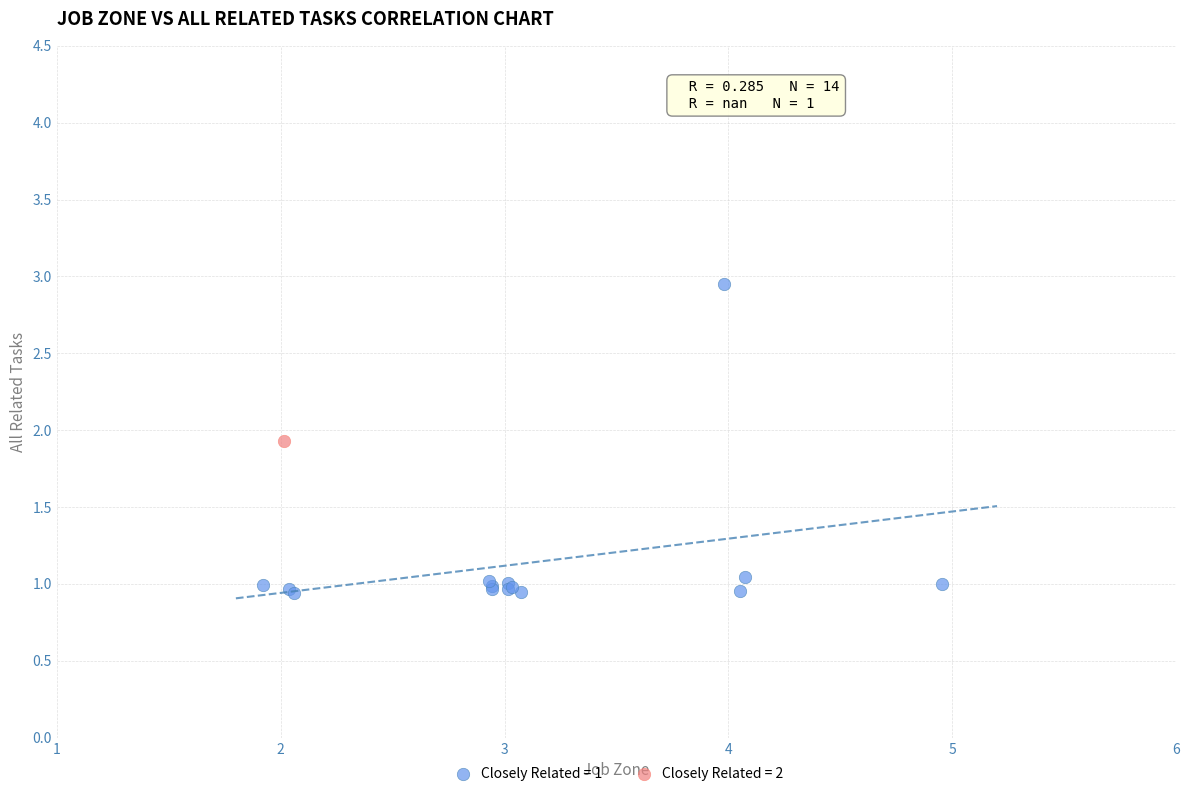

Which series contains the lowest Y value?

Closely Related = 1